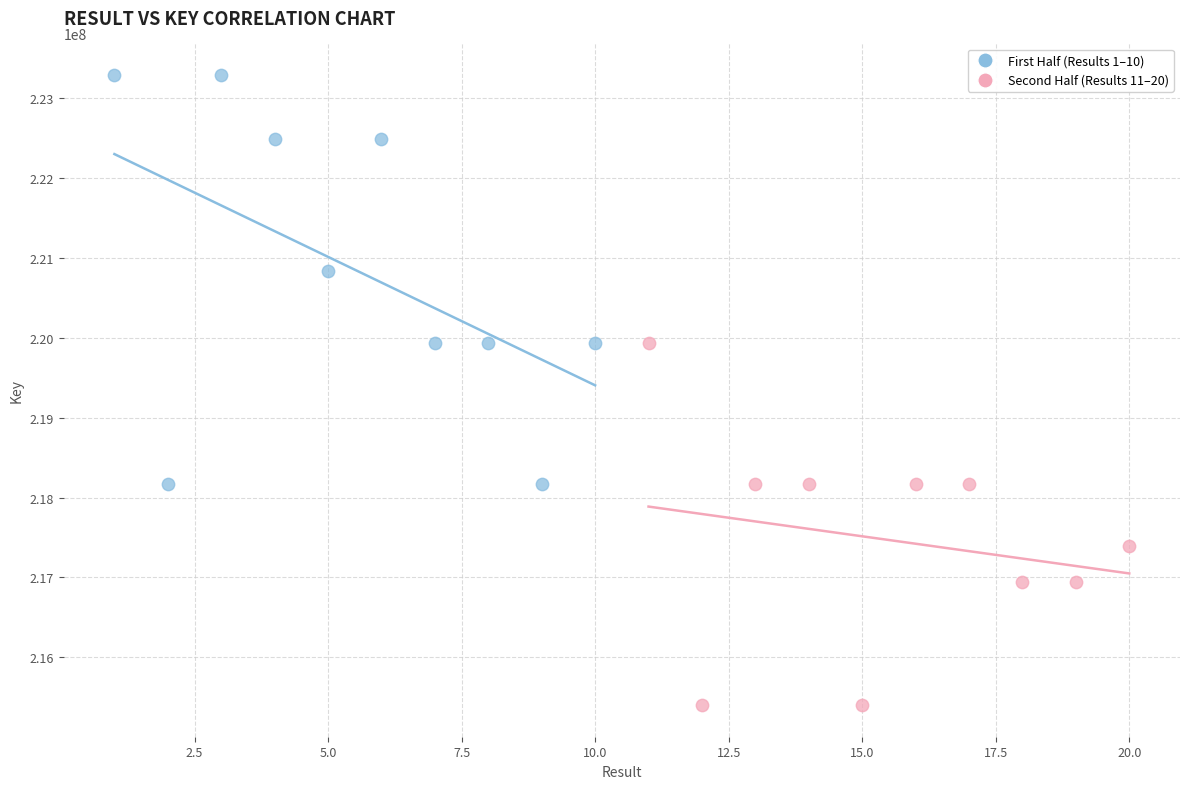

Which series reaches the minimum Y coordinate?

Second Half (Results 11–20)